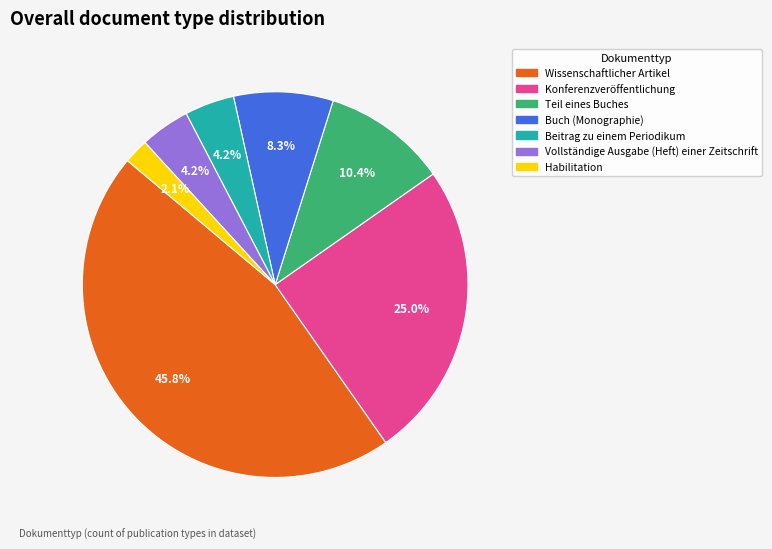

True or false: Vollständige Ausgabe (Heft) einer Zeitschrift accounts for 4% of the total.

True